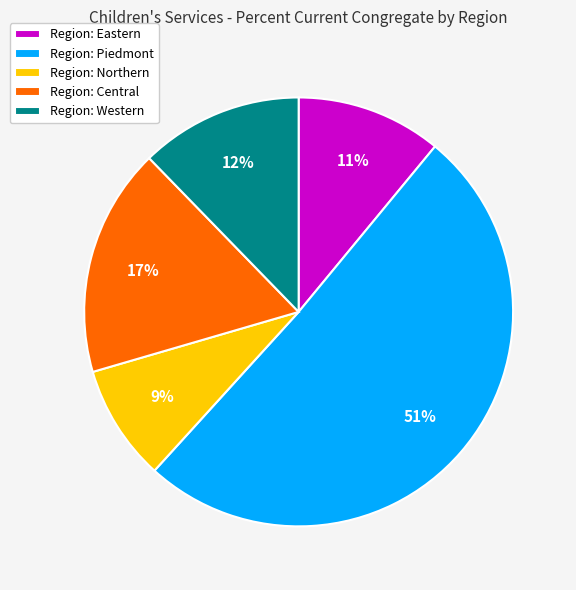

Which slice is the smallest?

Region: Northern